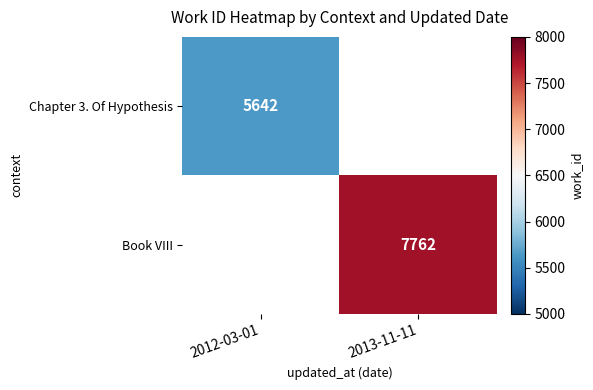

Is it true that Chapter 3. Of Hypothesis equals 8322 at 2012-03-01?

False